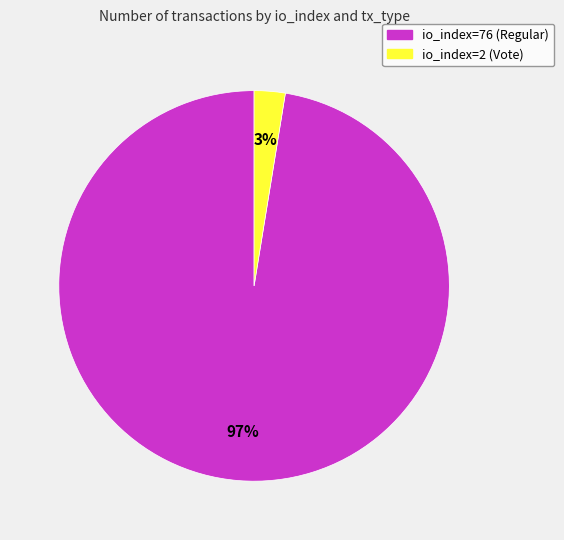

Which has a higher value, io_index=76 (Regular) or io_index=2 (Vote)?

io_index=76 (Regular)